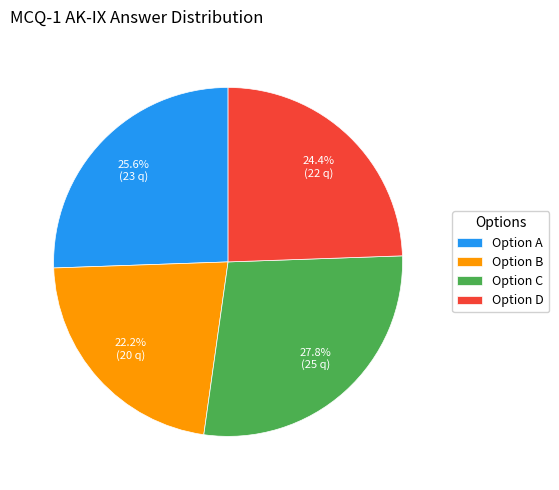

Rank the categories by value from lowest to highest.

Option B, Option D, Option A, Option C